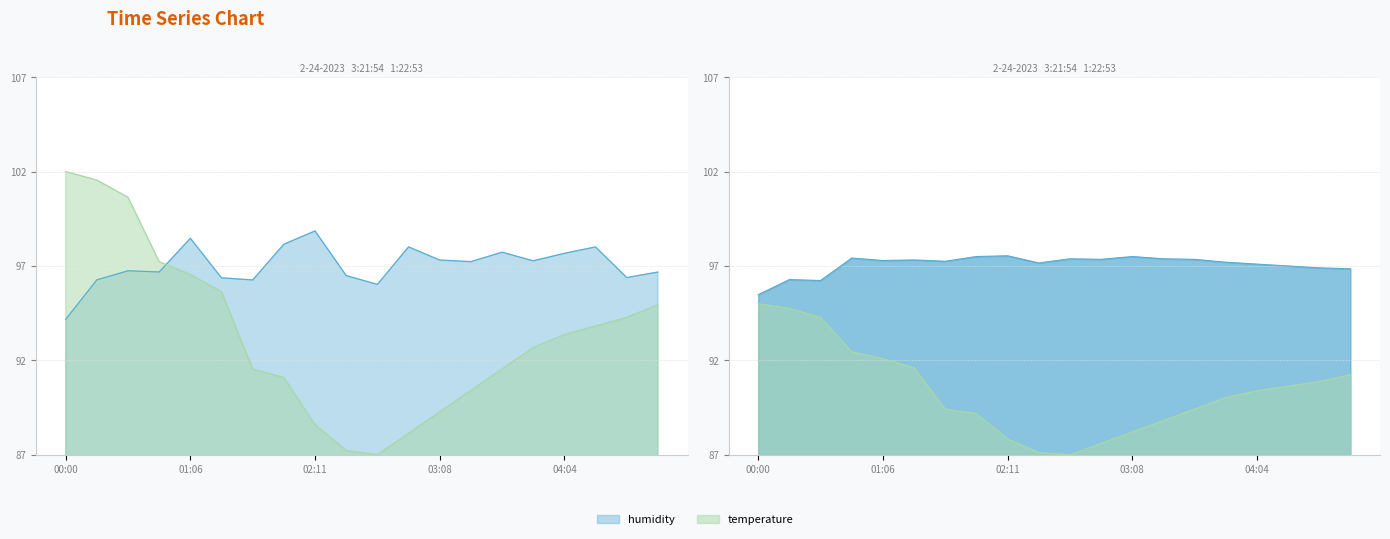

Reading left to right, list all the values displayed in this chart.

humidity: 95.5	96.3	96.2	97.4	97.3	97.3	97.2	97.5	97.5	97.2	97.4	97.3	97.5	97.4	97.3	97.2	97.1	97.0	96.9	96.8
temperature: 102.0	101.5	100.6	97.2	96.5	95.6	91.5	91.1	88.6	87.2	87.0	88.1	89.3	90.4	91.5	92.7	93.4	93.8	94.3	95.0